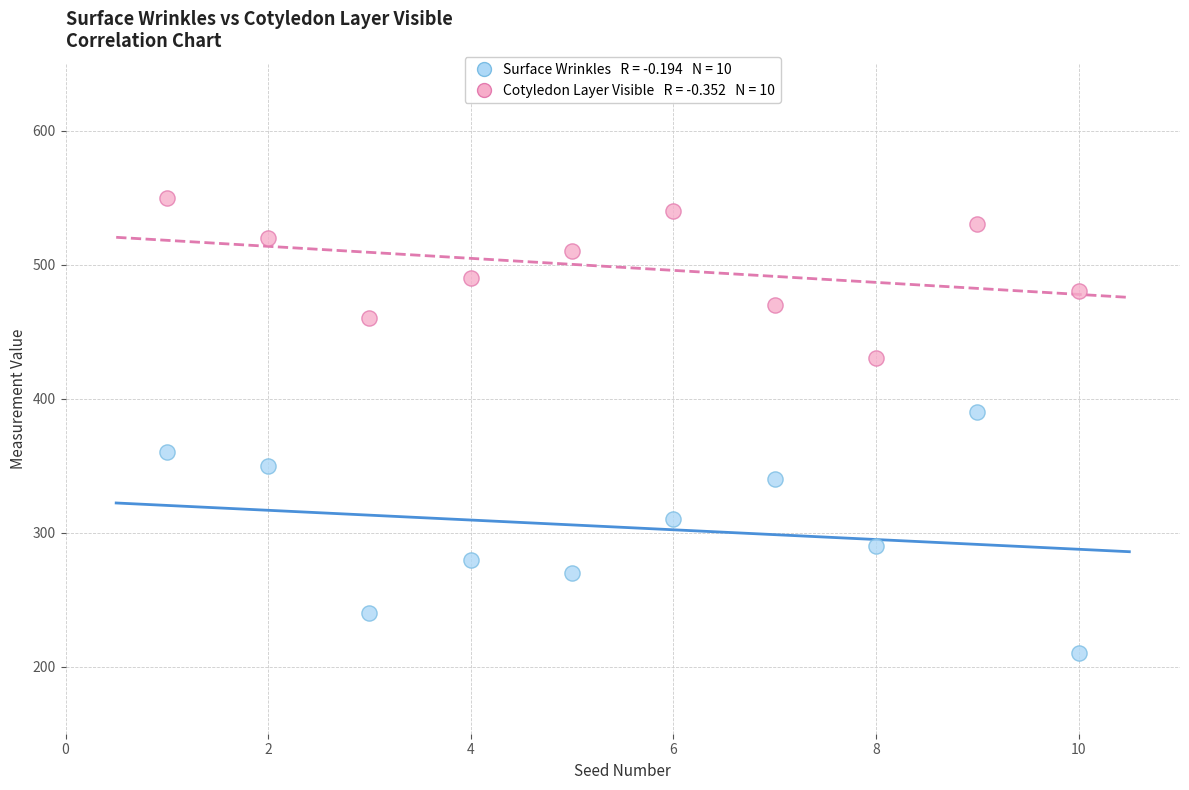

Across all series, what Y value is closest to 380?

390